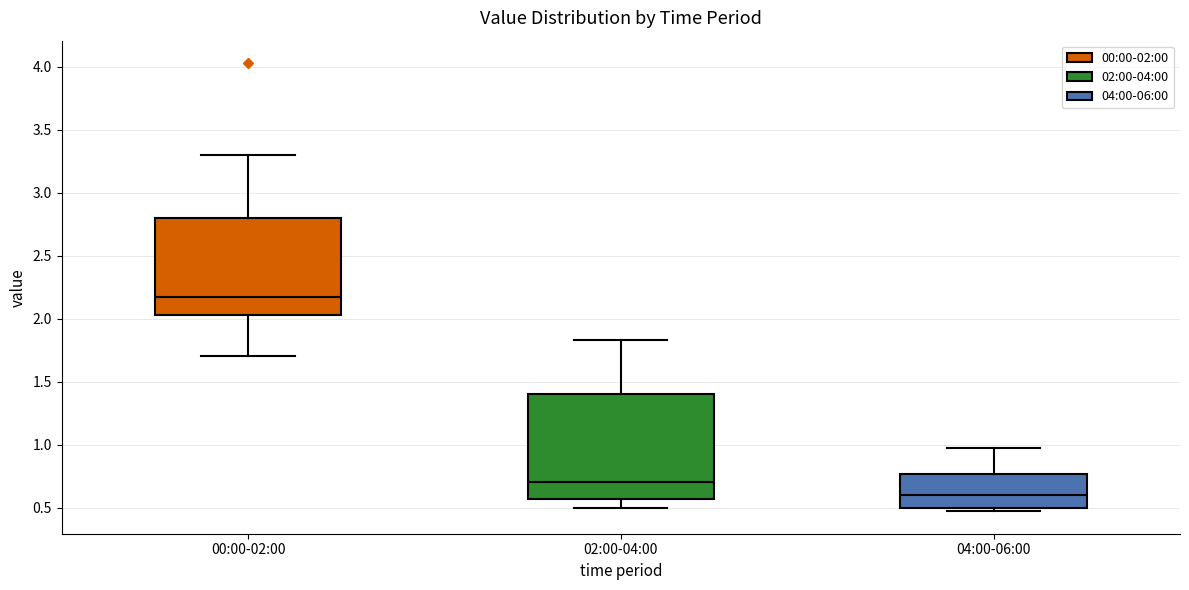

Reading left to right, read every box against the y-axis: the position of its median line, the range the box covers, and the ends of its whiskers. The values are not printed on the chart, so give them approximately, as read against the axis.

00:00-02:00: median 2.15, box 2.05 to 2.80, whiskers 1.70 to 3.30
02:00-04:00: median 0.70, box 0.55 to 1.40, whiskers 0.50 to 1.85
04:00-06:00: median 0.60, box 0.50 to 0.75, whiskers 0.45 to 0.95